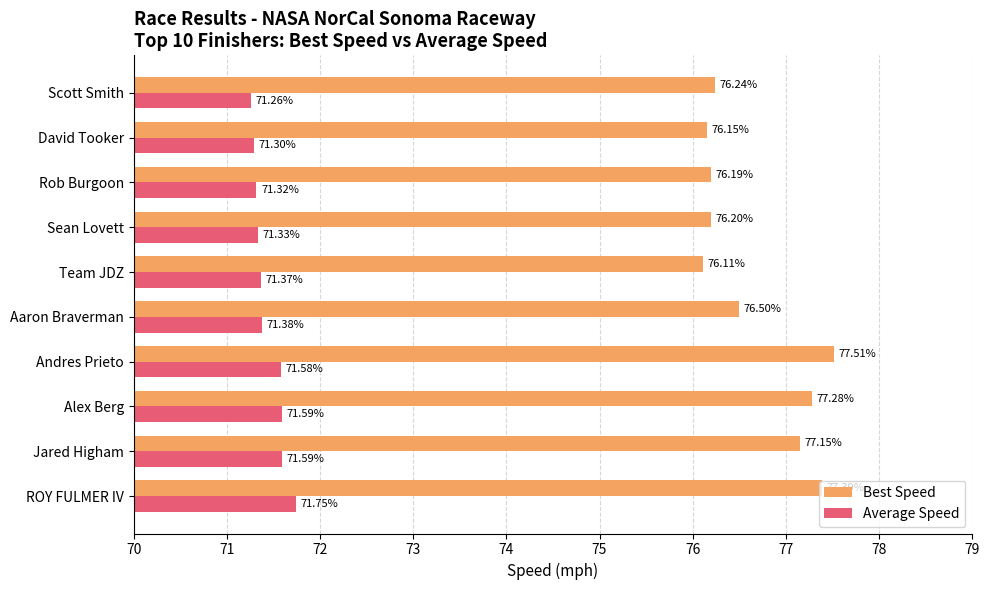

Which series has the largest total across all categories?

Best Speed